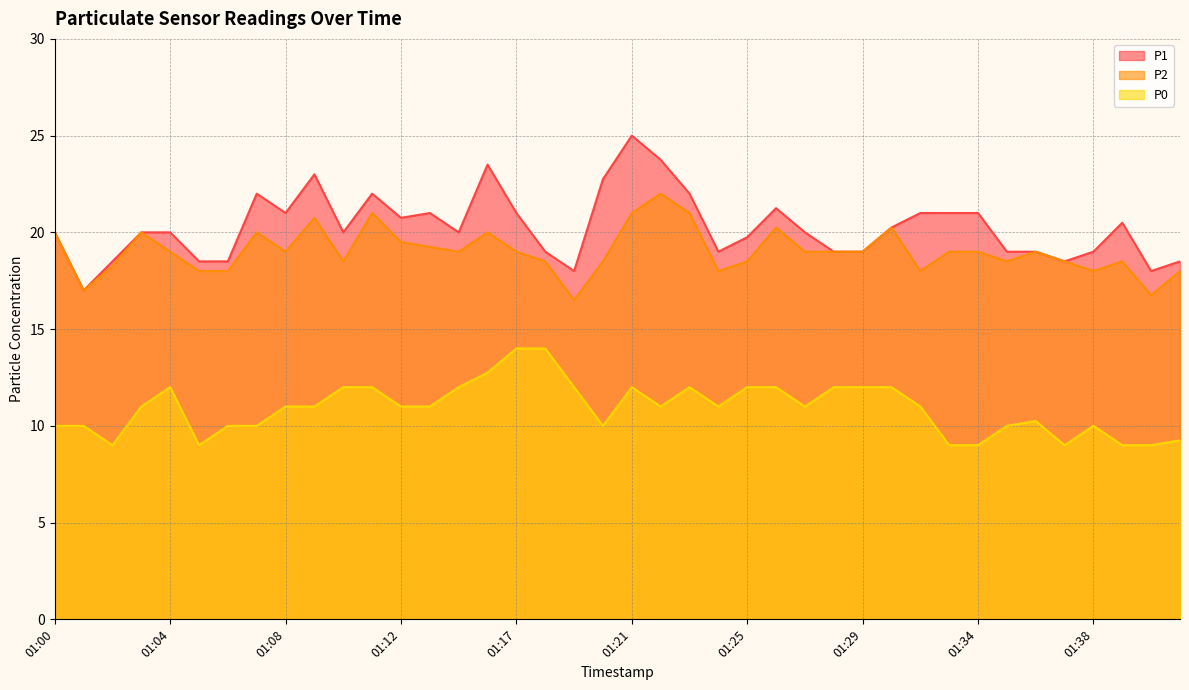

How many lines are shown in the chart?

3